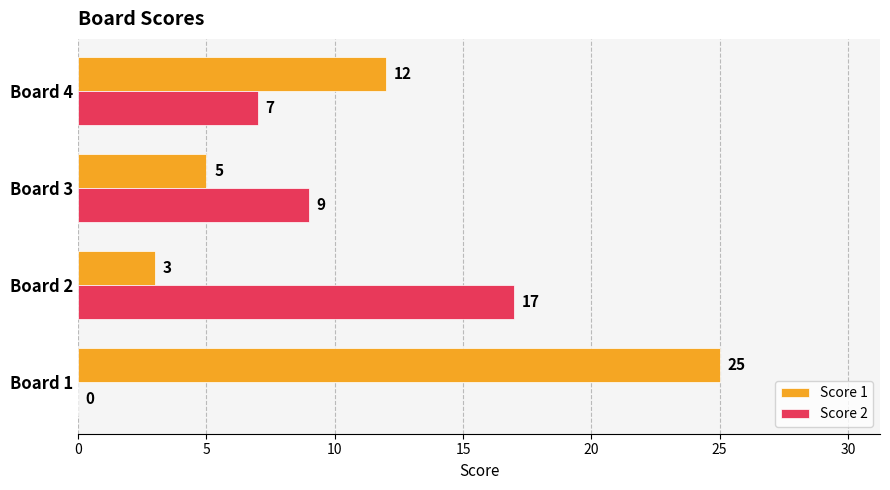

The Score 2 series shows 3 at Board 4. True or false?

False